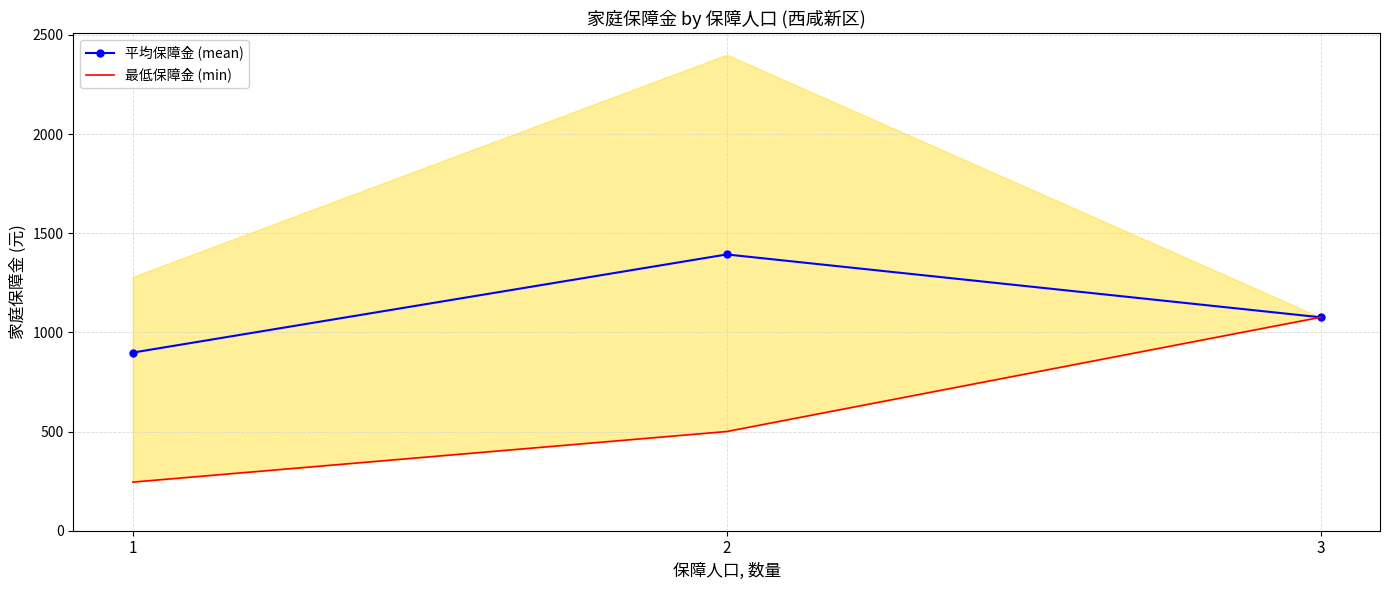

Is it true that 最低保障金 (min) equals 1076.0 at 3?

True